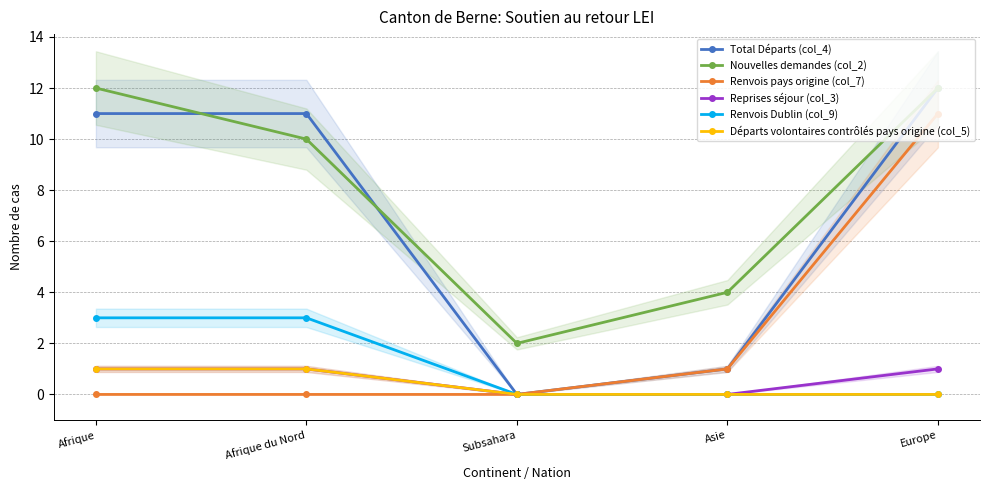

Reading right to left, transcribe all the data shown in this chart.

Total Départs (col_4): Europe=12	Asie=1	Subsahara=0	Afrique du Nord=11	Afrique=11
Nouvelles demandes (col_2): Europe=12	Asie=4	Subsahara=2	Afrique du Nord=10	Afrique=12
Renvois pays origine (col_7): Europe=11	Asie=1	Subsahara=0	Afrique du Nord=0	Afrique=0
Reprises séjour (col_3): Europe=1	Asie=0	Subsahara=0	Afrique du Nord=1	Afrique=1
Renvois Dublin (col_9): Europe=0	Asie=0	Subsahara=0	Afrique du Nord=3	Afrique=3
Départs volontaires contrôlés pays origine (col_5): Europe=0	Asie=0	Subsahara=0	Afrique du Nord=1	Afrique=1